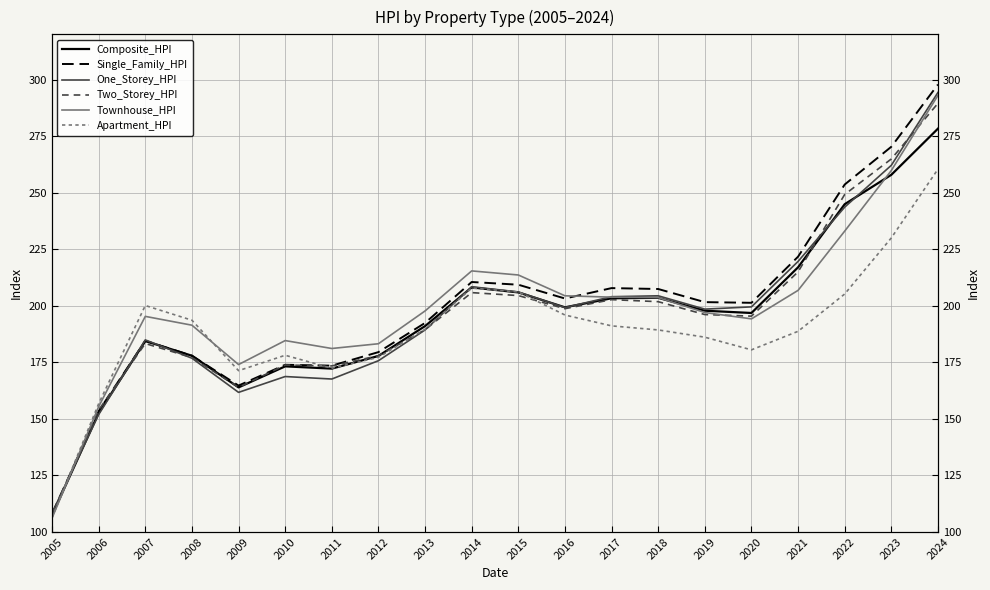

What is the average value of the Single_Family_HPI series?

199.6